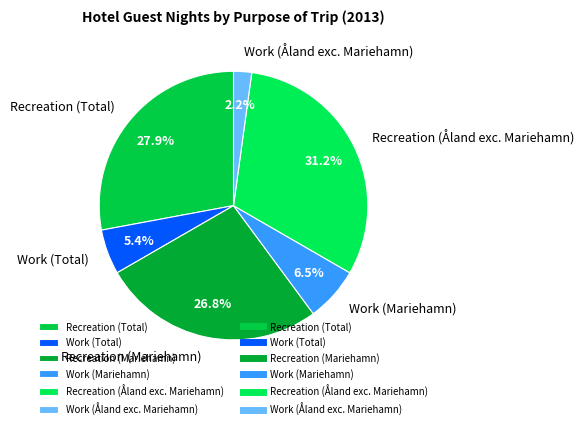

How much of the chart is everything except Recreation (Total)?

72.1%